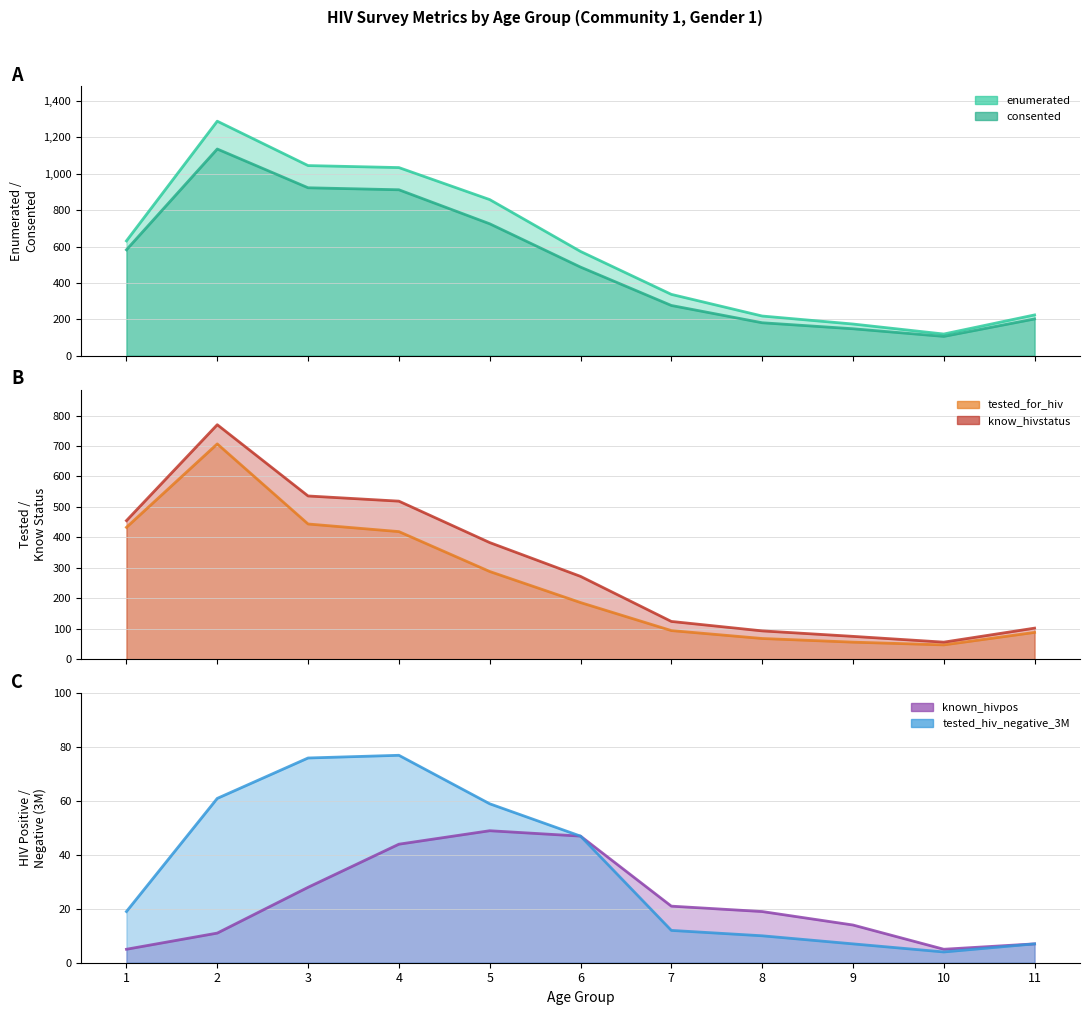

How many values in the enumerated series exceed 573?

5